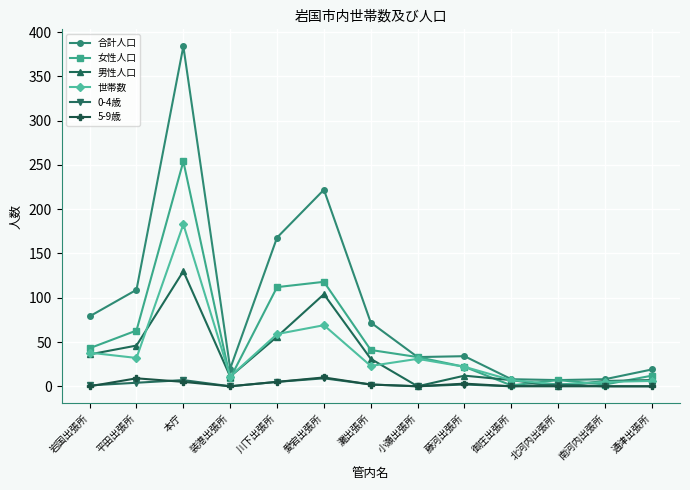

True or false: 0-4歳 has more than 2 interior local peaks.

True